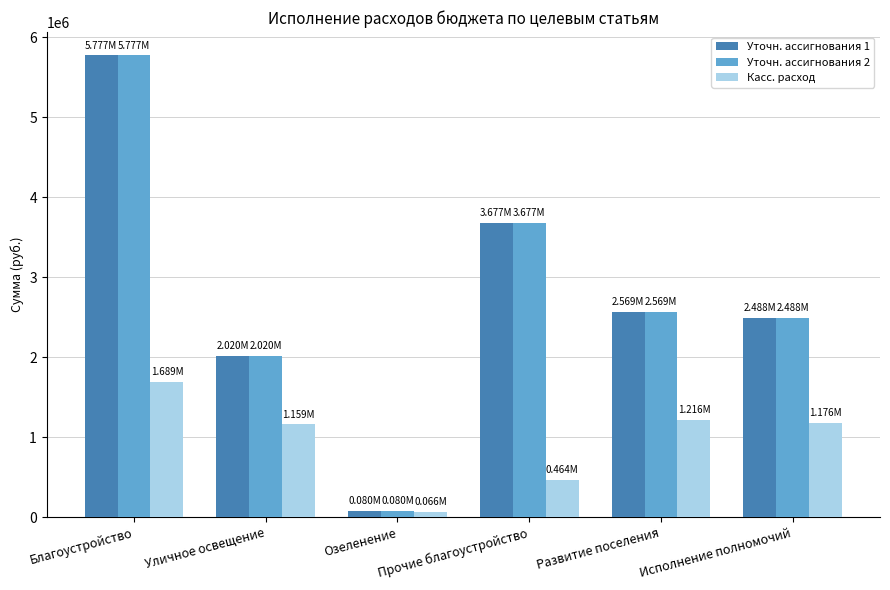

What is the total value across all series at Развитие поселения?

6353517.1